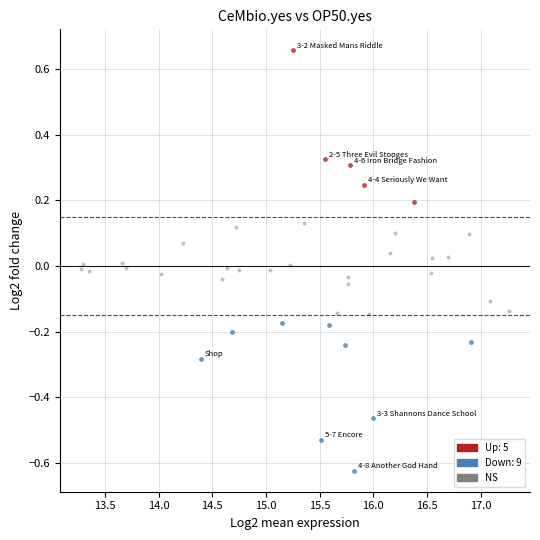

Which series contains the lowest Y value?

Down: 9